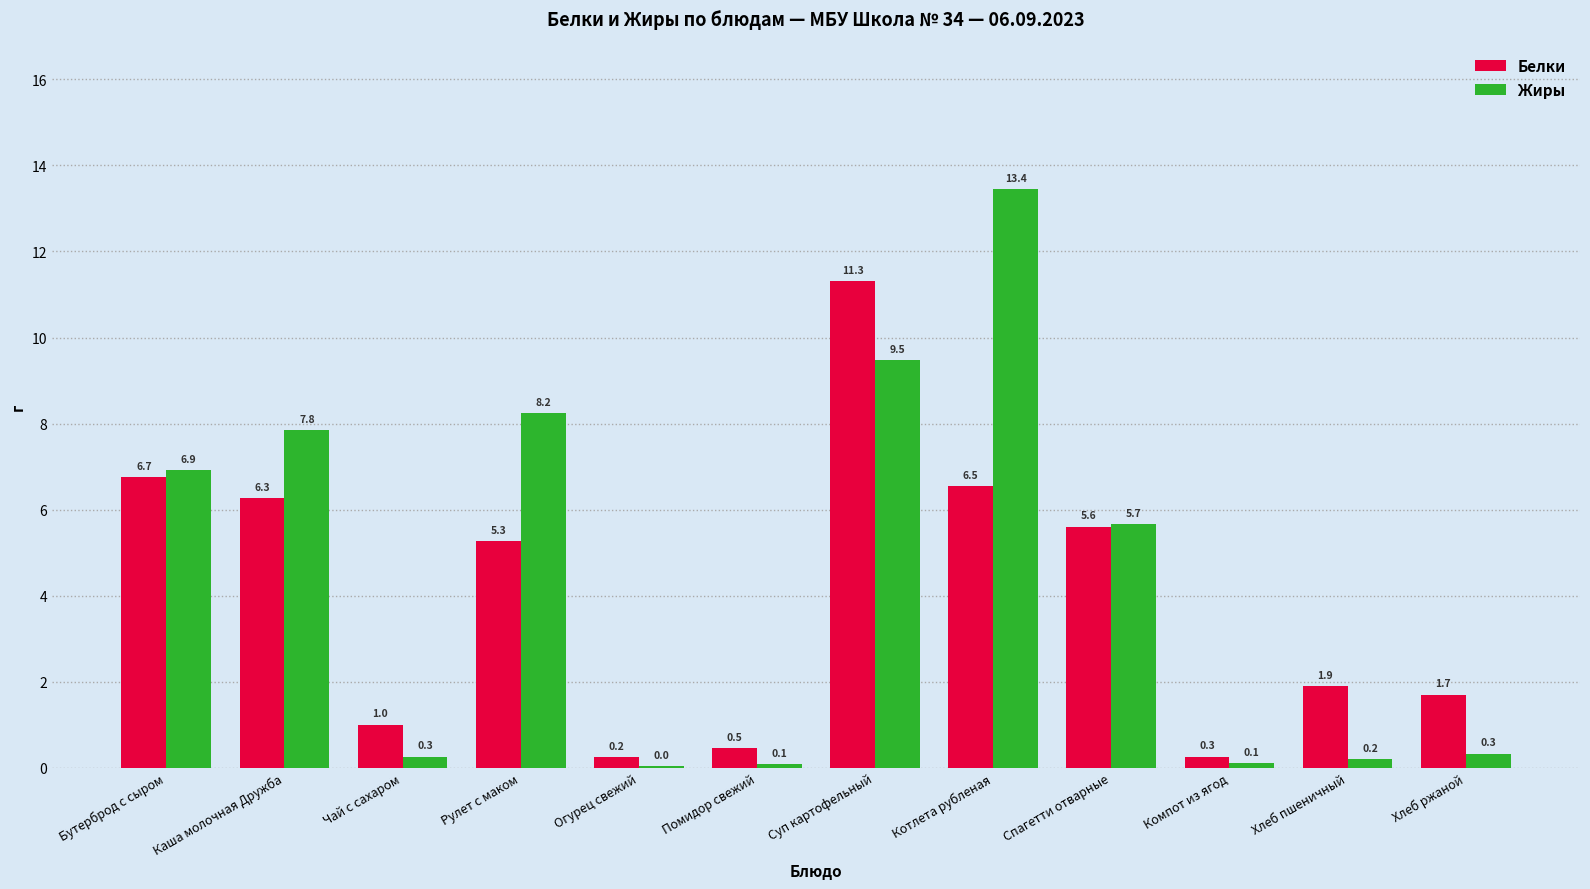

The Жиры series shows 0.1 at Помидор свежий. True or false?

True